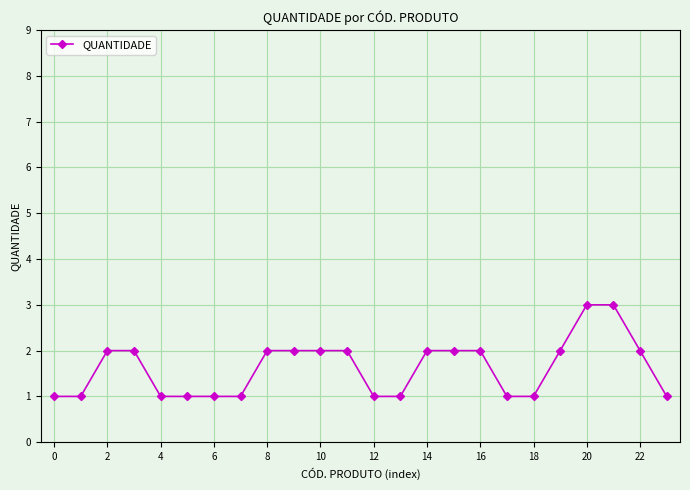

Count the values in the range 1 to 2.

22